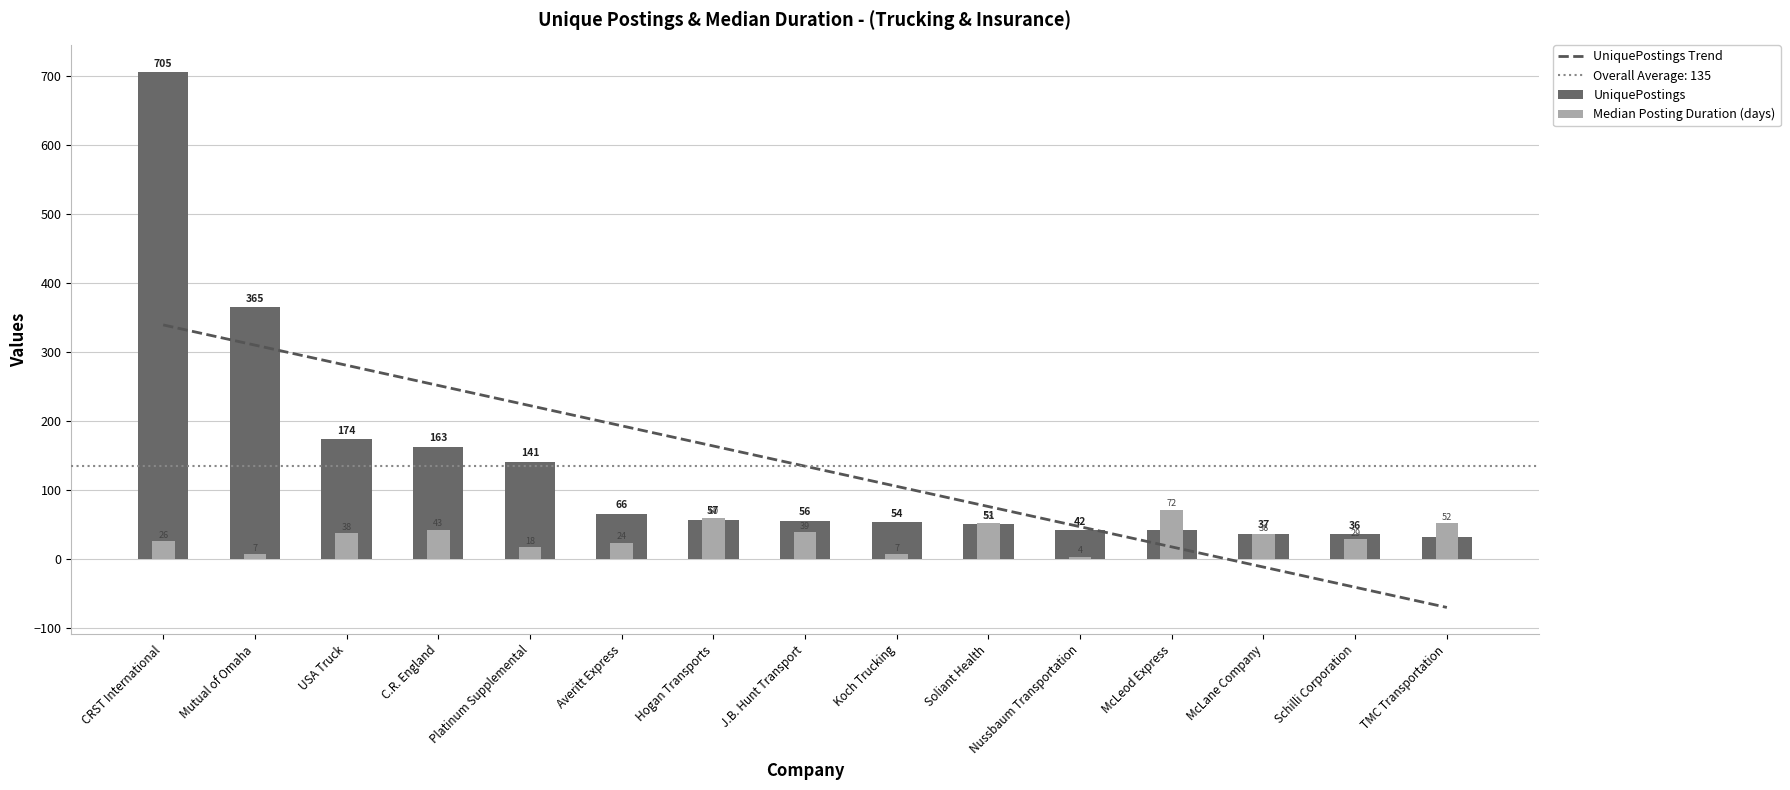

How many values in UniquePostings Trend are below zero?

3